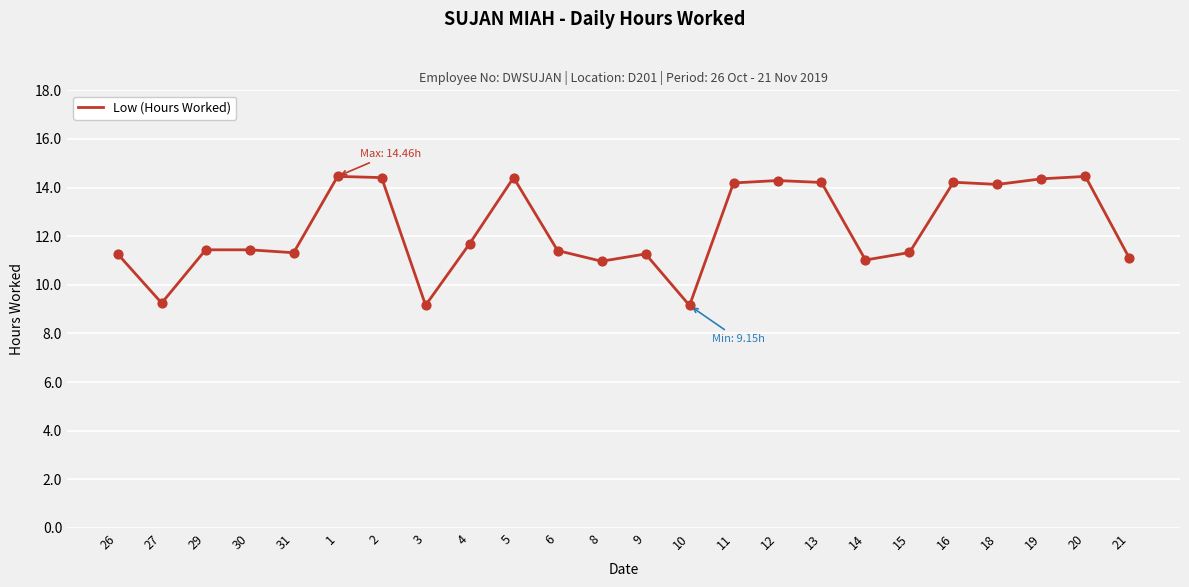

Between 15 and 11, which is larger?

11